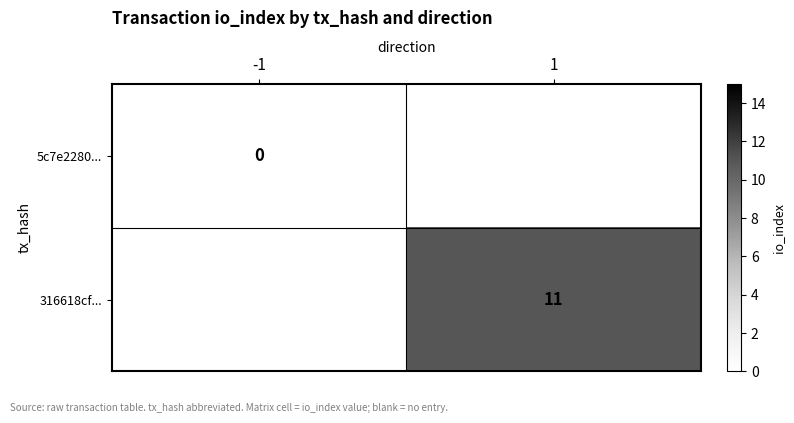

Count the number of data series in this chart.

2